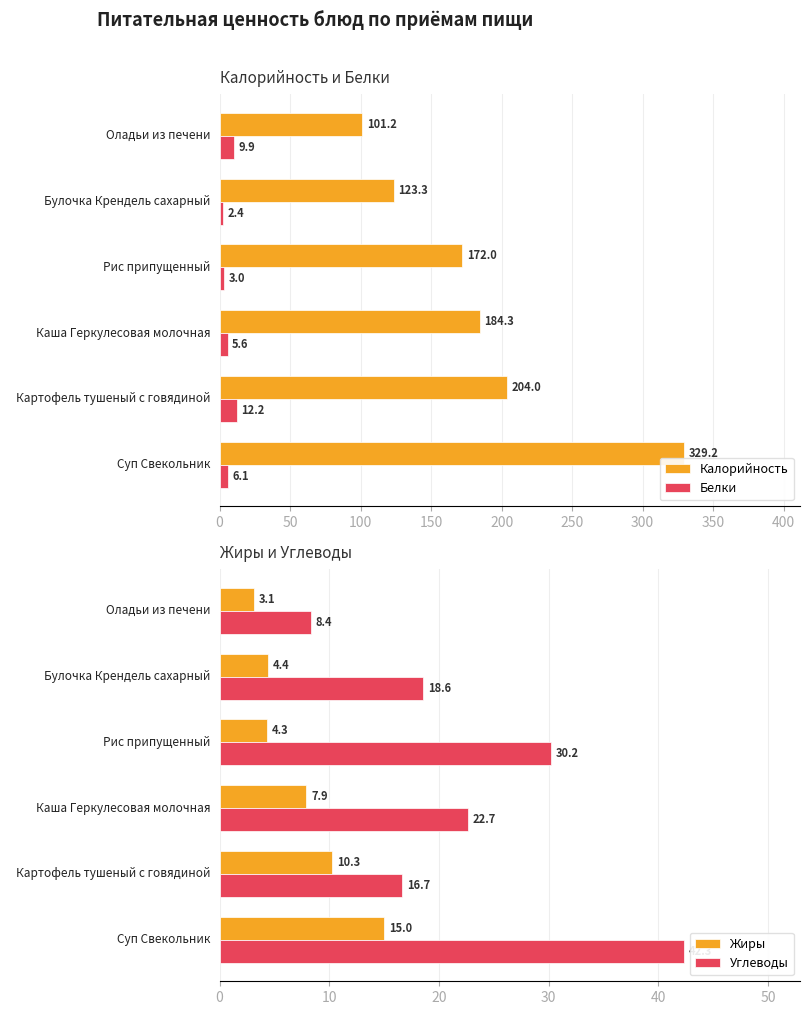

How many values in the Жиры series exceed 7?

3